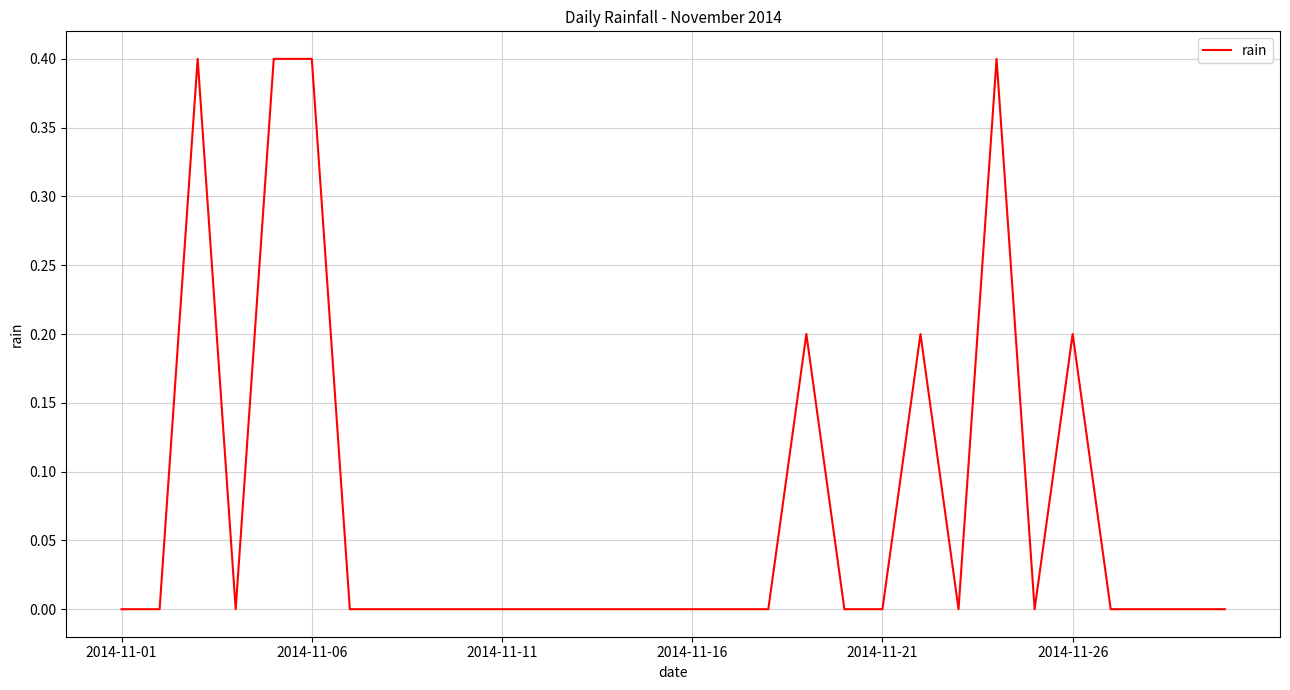

What is the greatest value displayed?

0.4